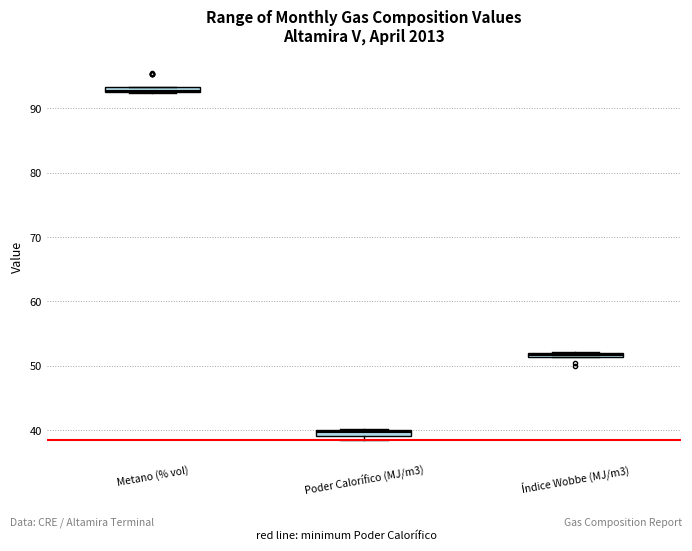

Which box has the lowest median line?

Poder Calorífico (MJ/m3)